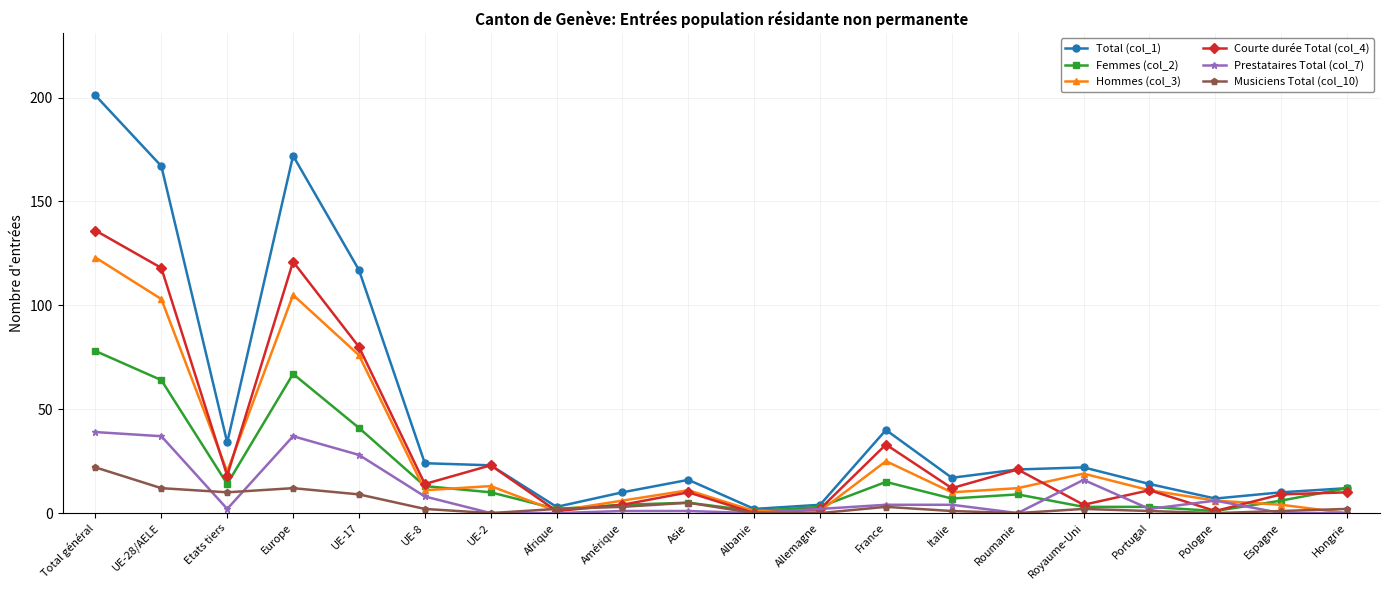

What is the label of the 2nd point from the right?

Espagne